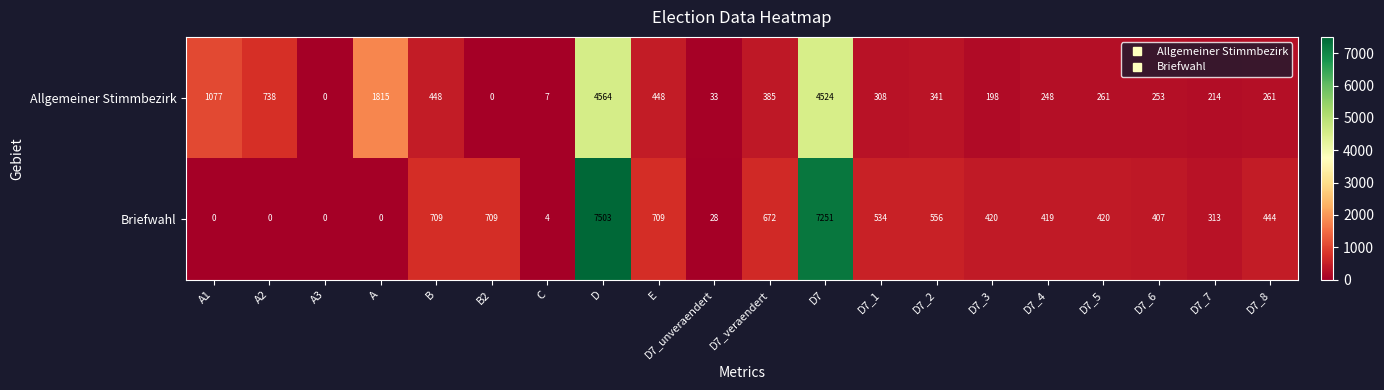

The value of Briefwahl at D7_veraendert is 672. True or false?

True